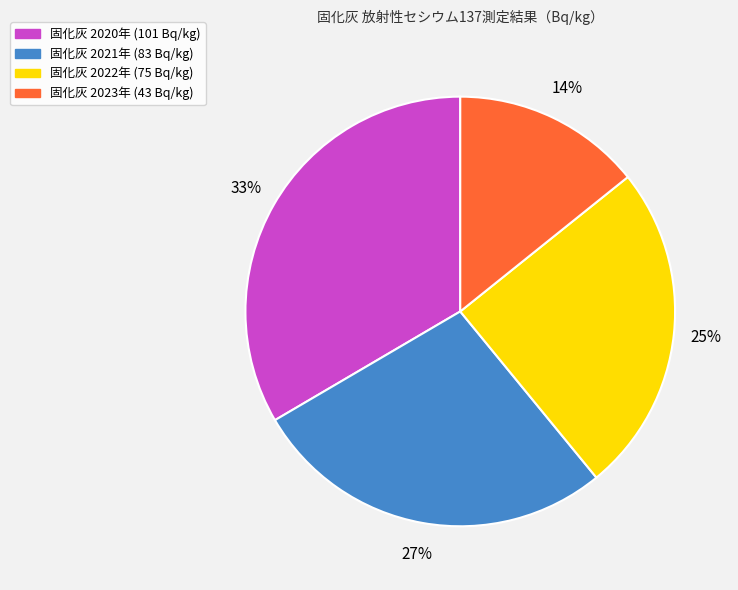

How many slices are in this pie chart?

4